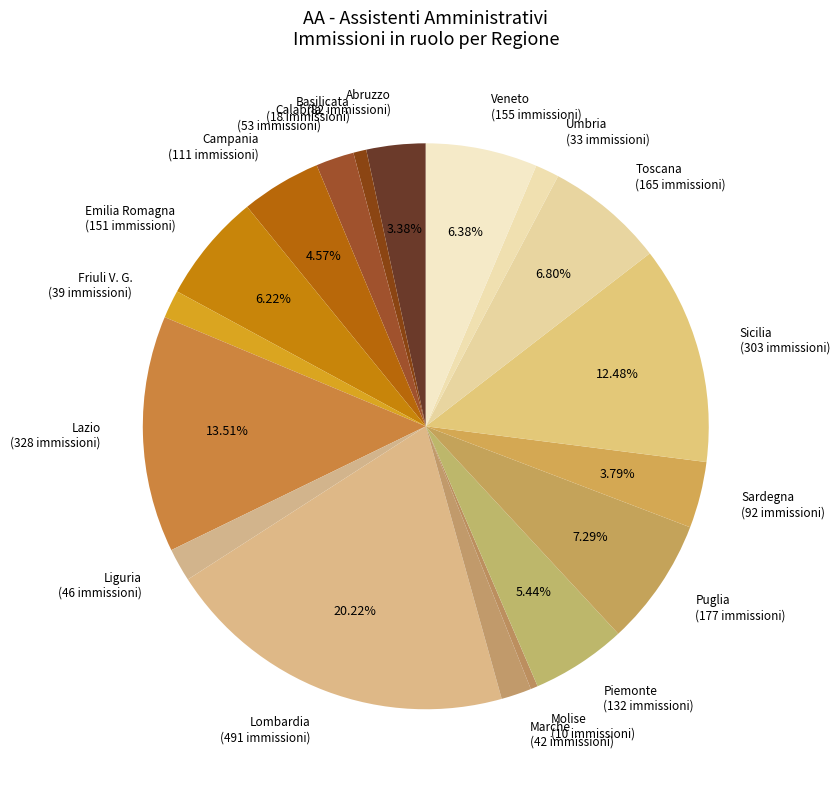

Is Sicilia the majority of the pie?

No